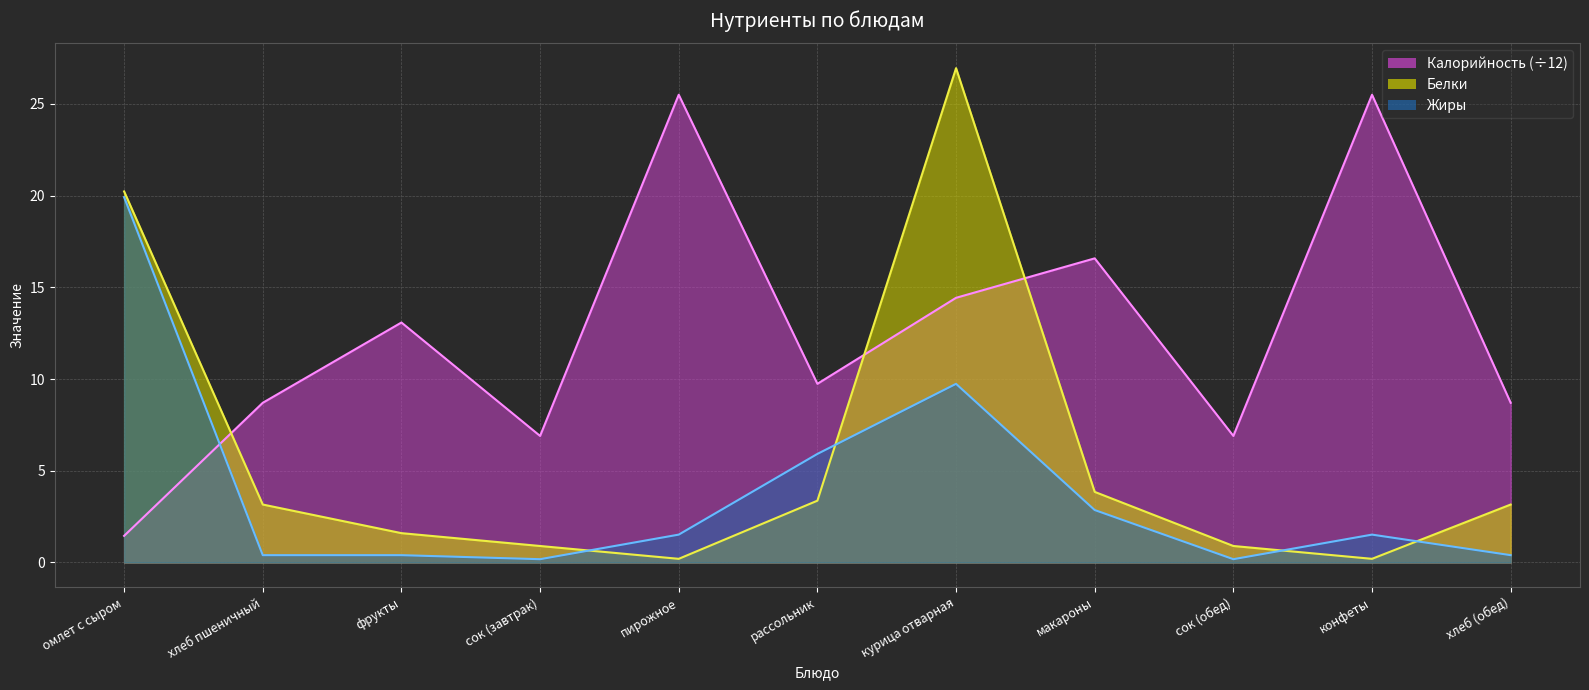

At how many categories does at least one series exceed 9?

7